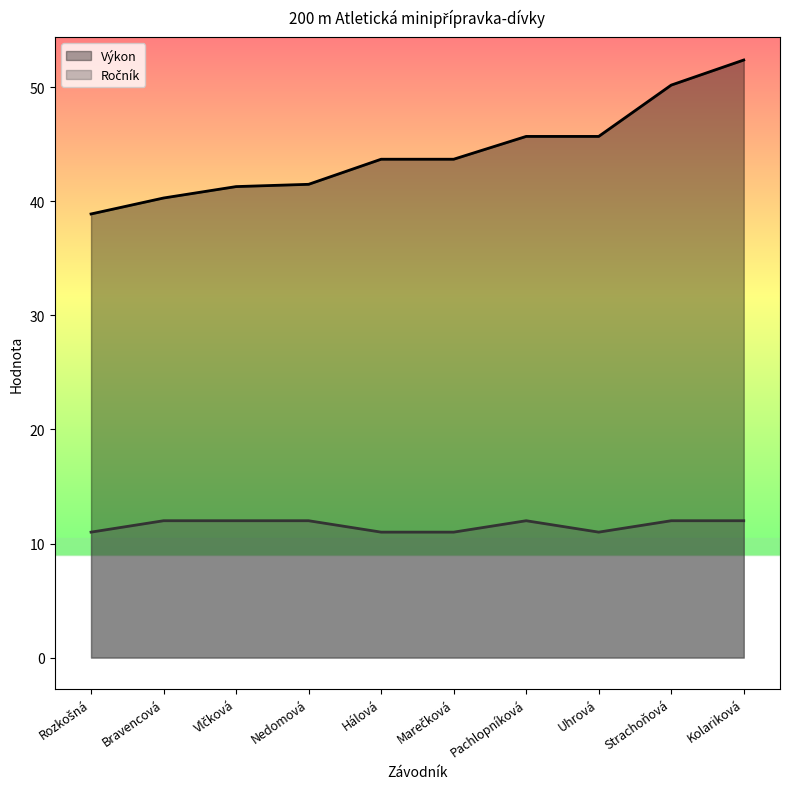

Reading left to right, extract all data points from this chart.

Výkon: 38.9	40.3	41.3	41.5	43.7	43.7	45.7	45.7	50.2	52.4
Ročník: 11.0	12.0	12.0	12.0	11.0	11.0	12.0	11.0	12.0	12.0